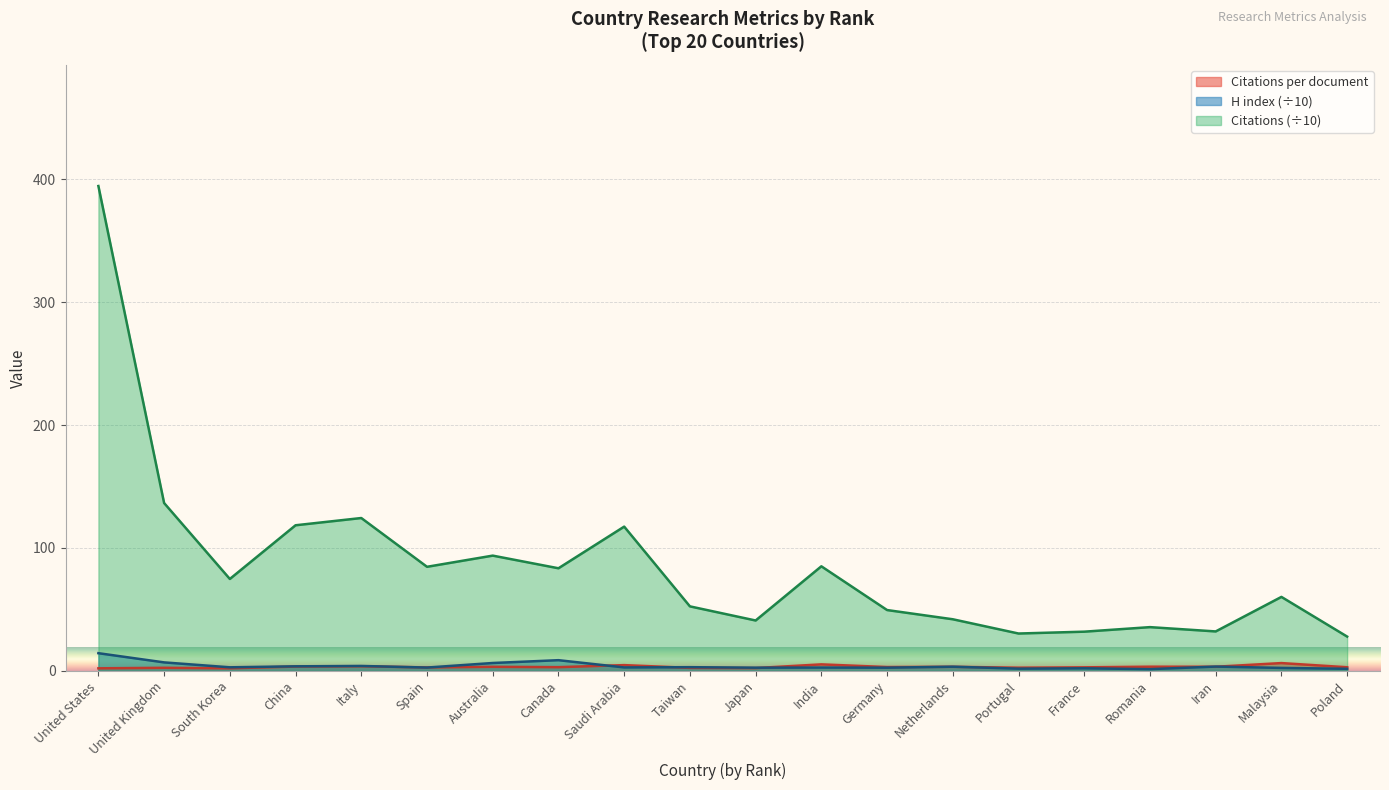

Where is Citations (scaled) nearest to the value 211?

United Kingdom